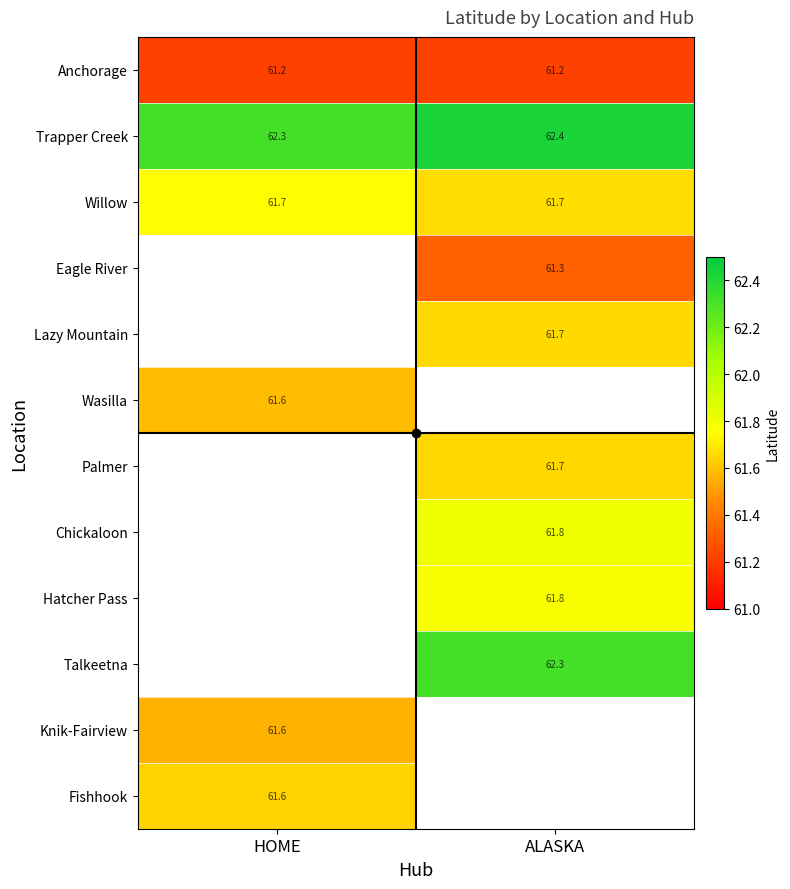

True or false: Fishhook has a value of 61.6 at HOME.

True